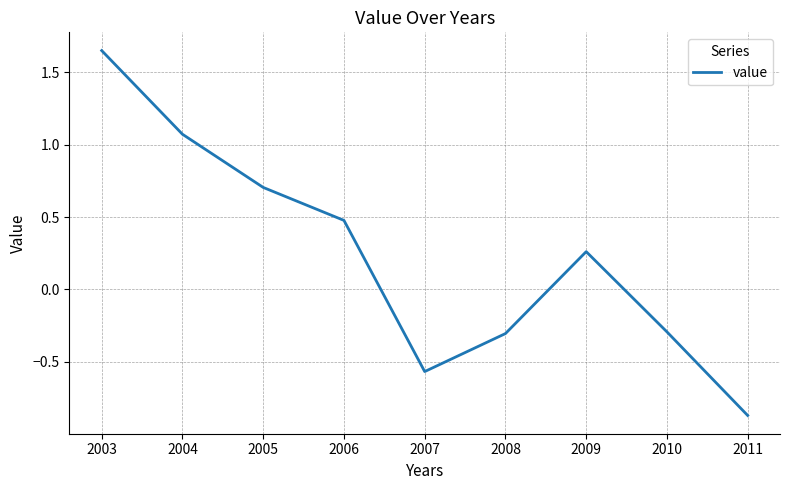

At which label does the data first exceed 0?

2003